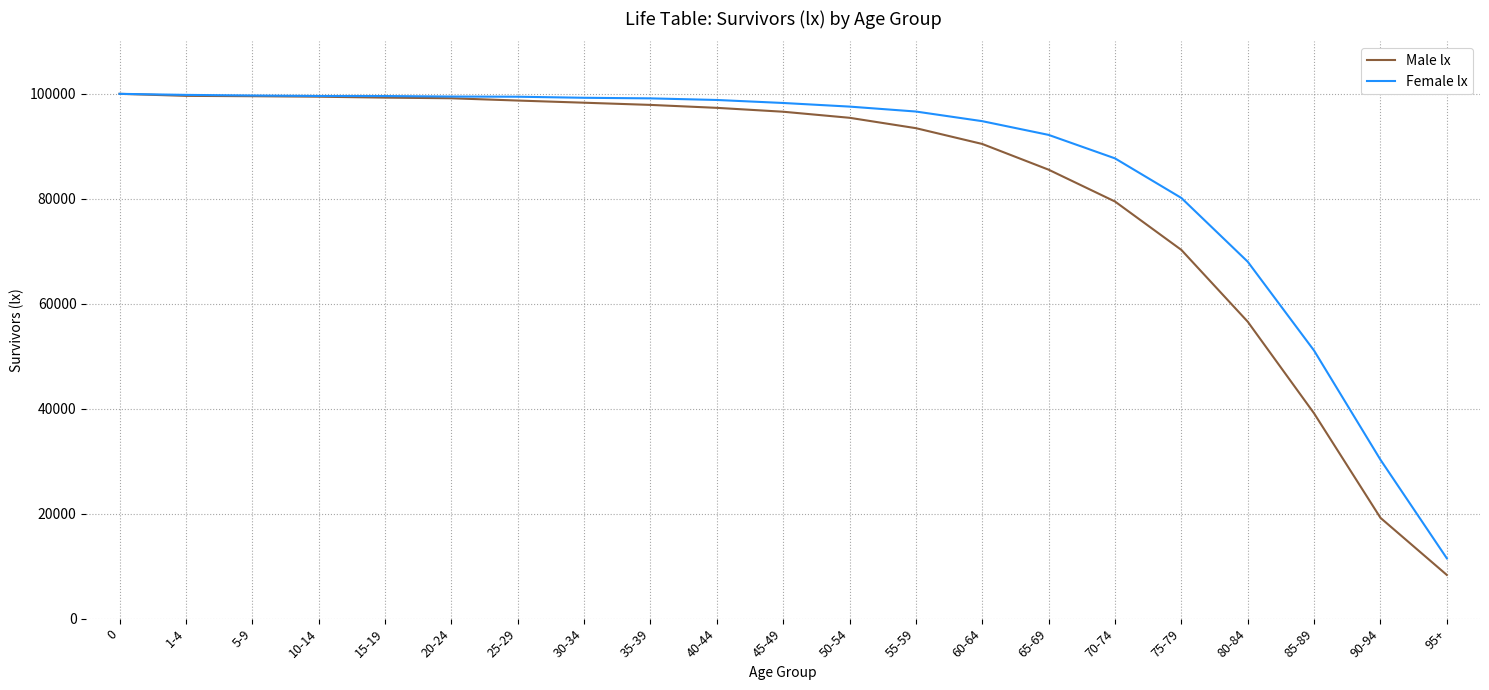

What are all the series names shown in the legend?

Male lx, Female lx